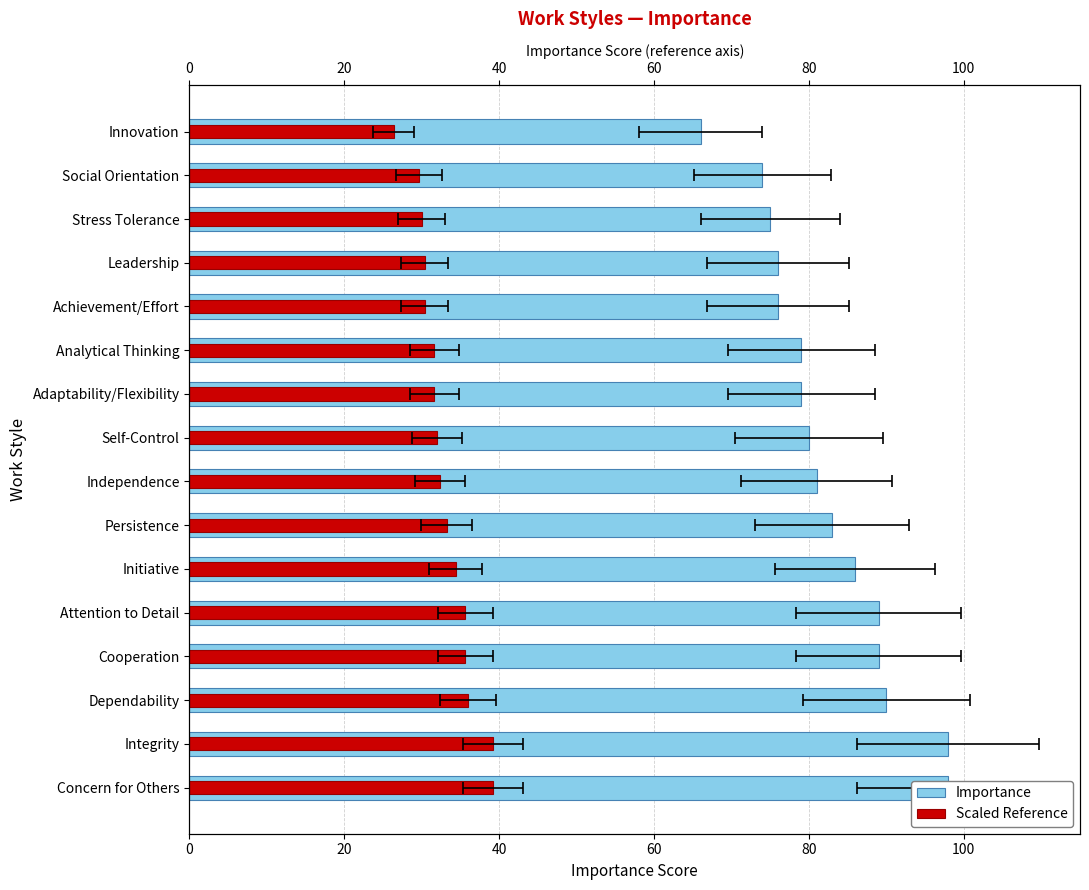

Rank the series by their maximum value, from lowest to highest.

Scaled Reference, Importance